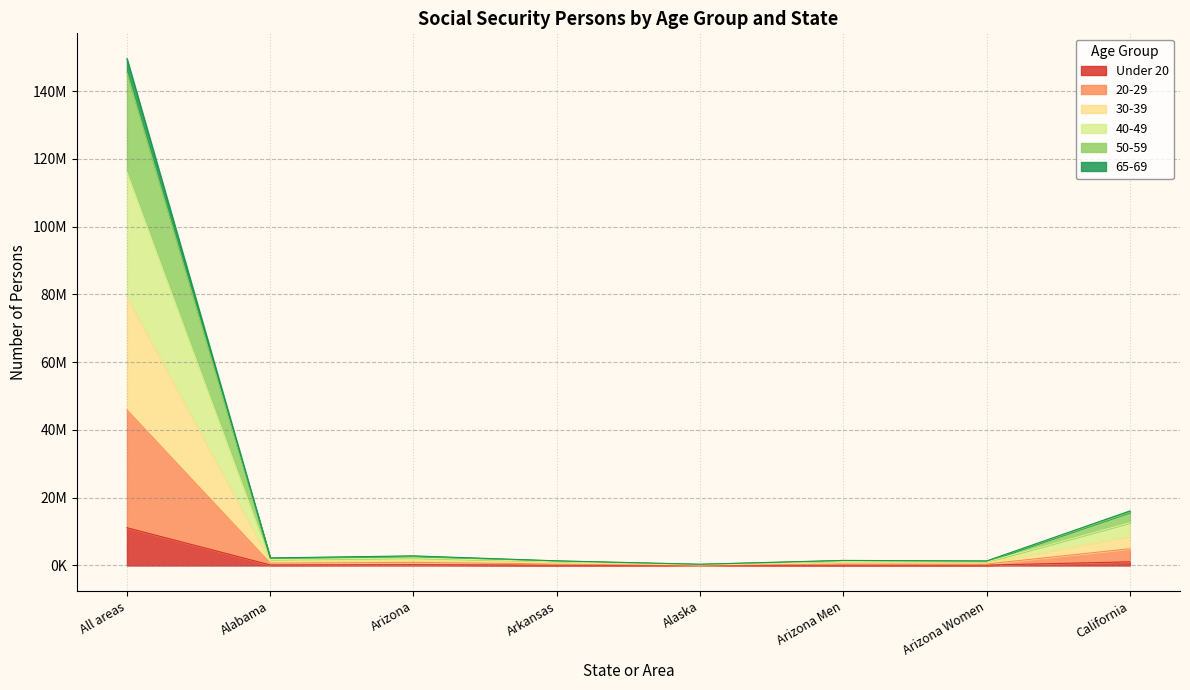

Rank the categories by 65-69 value from lowest to highest.

Alaska, Arkansas, Arizona Women, Arizona Men, Alabama, Arizona, California, All areas